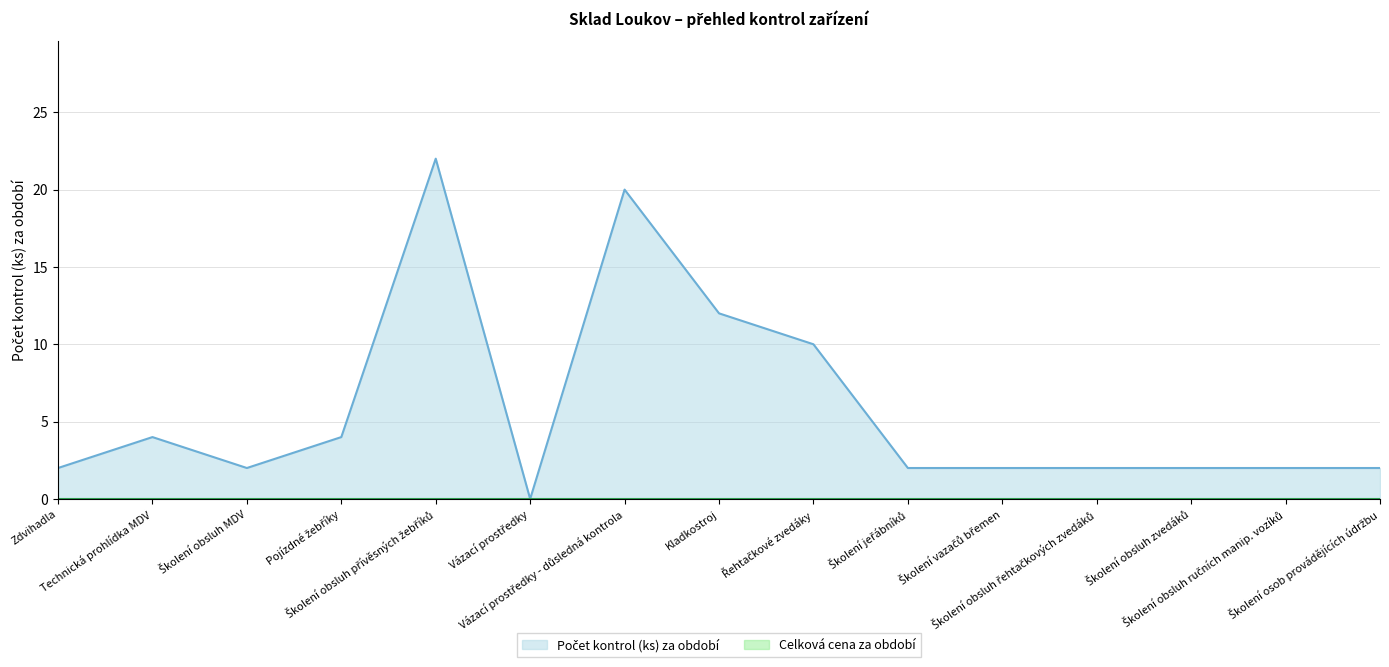

Reading left to right, transcribe all the data shown in this chart.

2	4	2	4	22	0	20	12	10	2	2	2	2	2	2